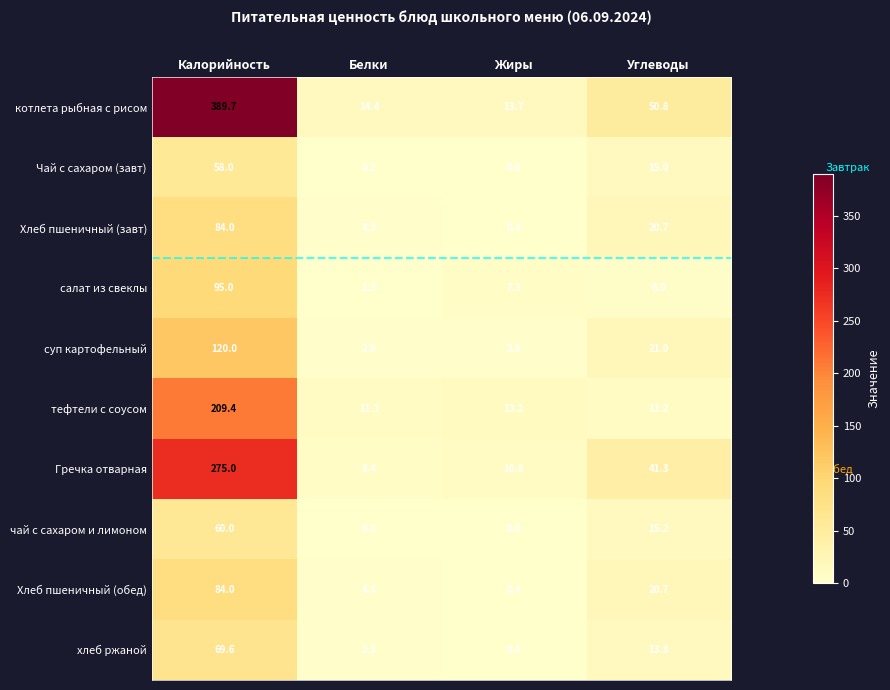

Count the number of categories in the chart.

4